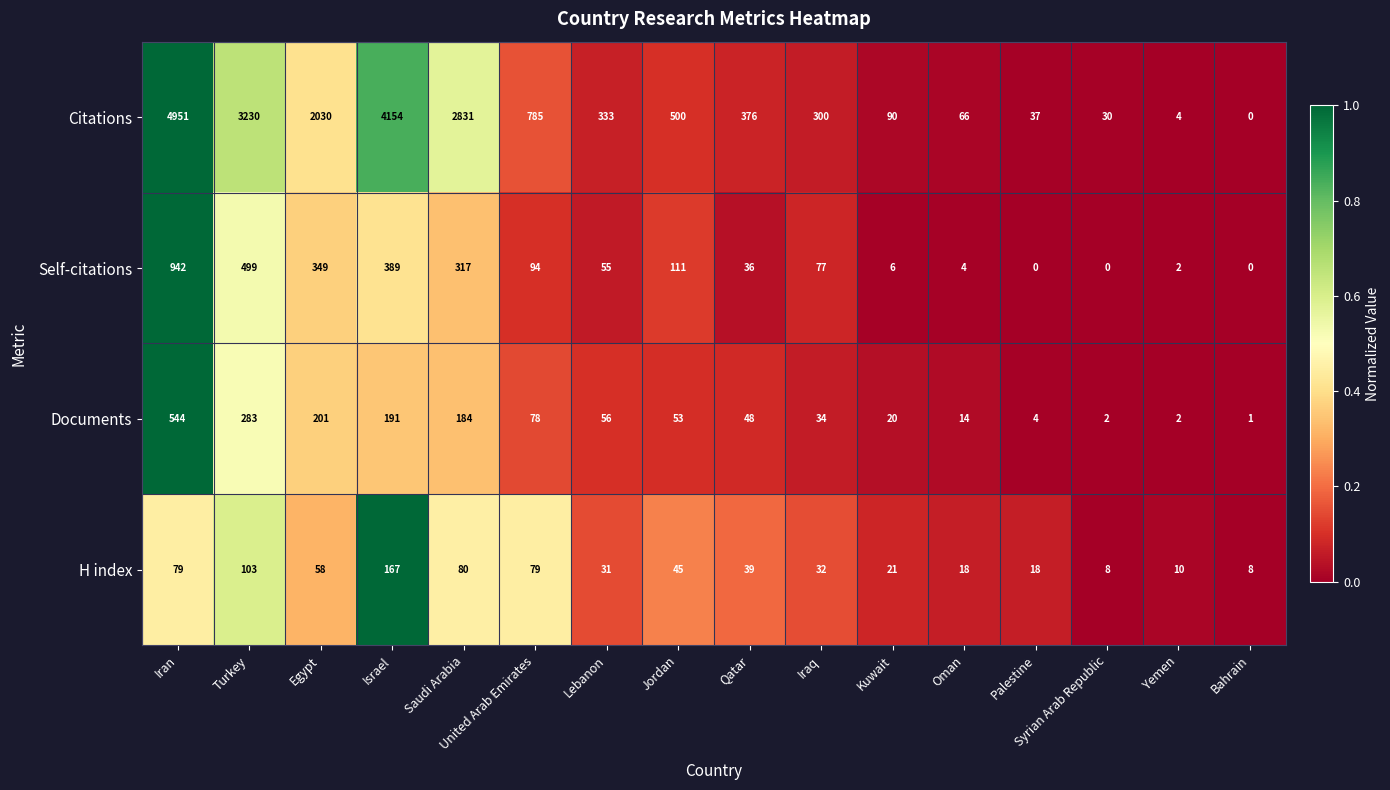

Which series has the largest range (max minus min)?

Citations